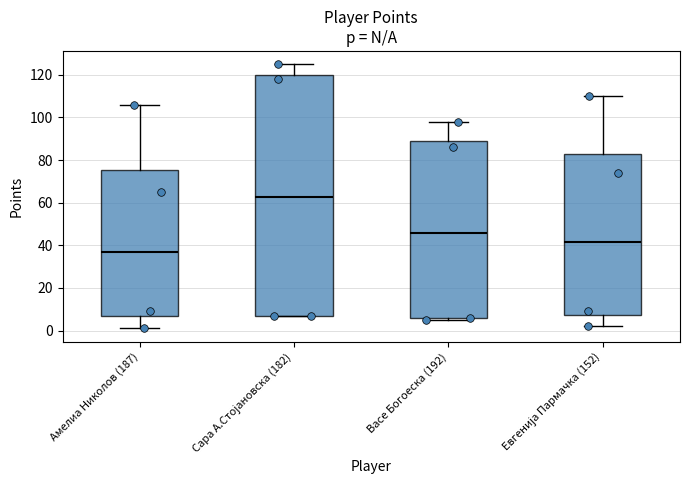

Reading left to right, transcribe this box plot: for each box, give where its median line is, the range the box spans, and where its two whiskers end, as read against the y-axis. The values are not printed on the chart, so give them approximately, as read against the axis.

Амелиа Николов (187): median 38, box 8 to 76, whiskers 2 to 106
Сара А.Стојановска (182): median 62, box 8 to 120, whiskers 8 to 126
Васе Богоеска (192): median 46, box 6 to 90, whiskers 6 (just below the box's lower edge) to 98
Евгенија Пармачка (152): median 42, box 8 to 84, whiskers 2 to 110